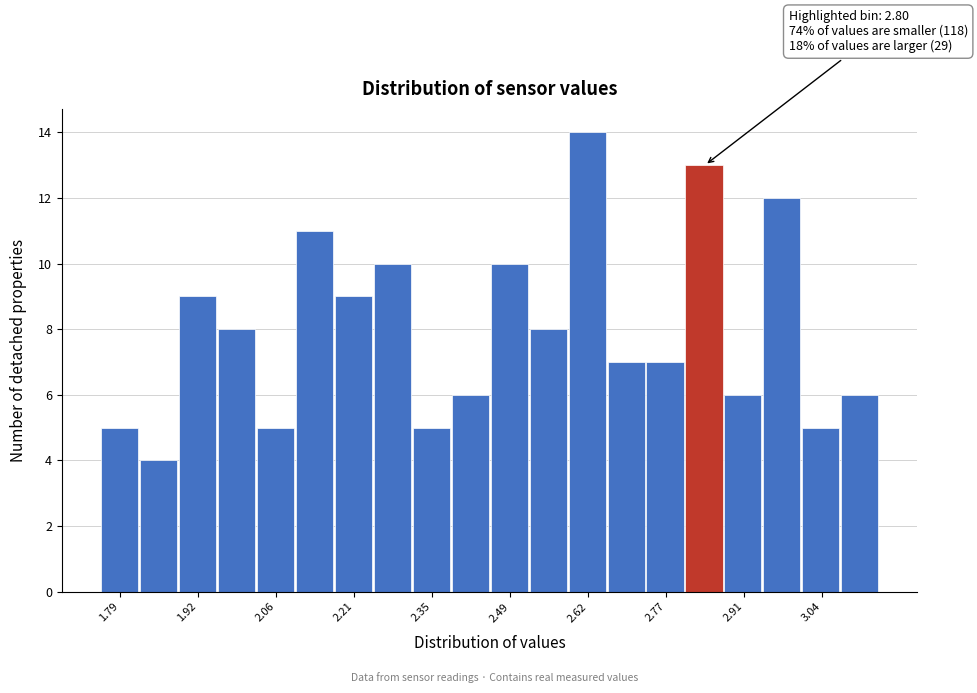

Around what value on the x-axis is the tallest bar? Give the approximate position of its centre, as read against the axis.

2.62